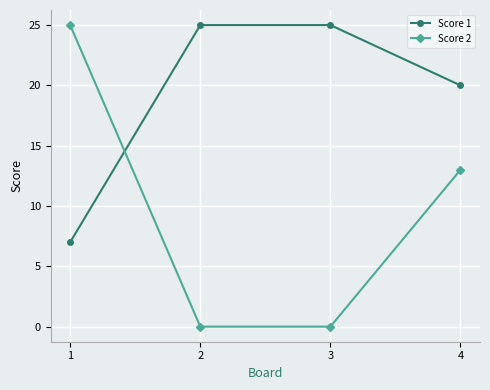

How many series are shown in this chart?

2